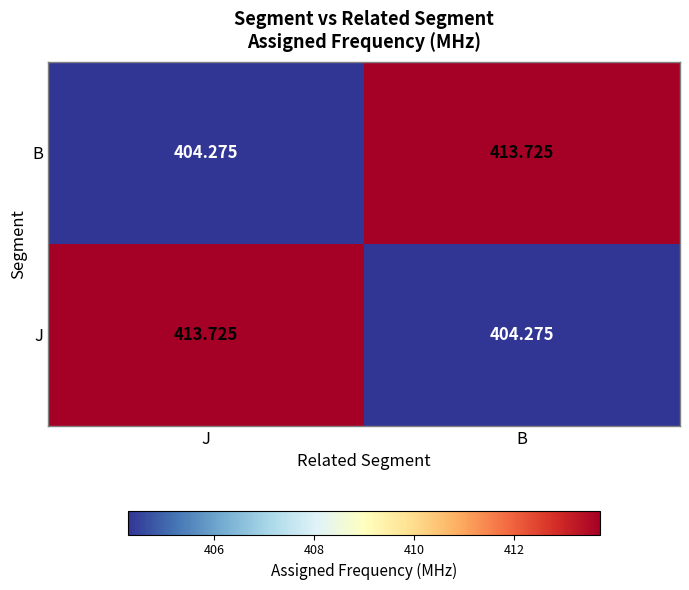

Is the value of B at B greater than the value of J at B?

Yes